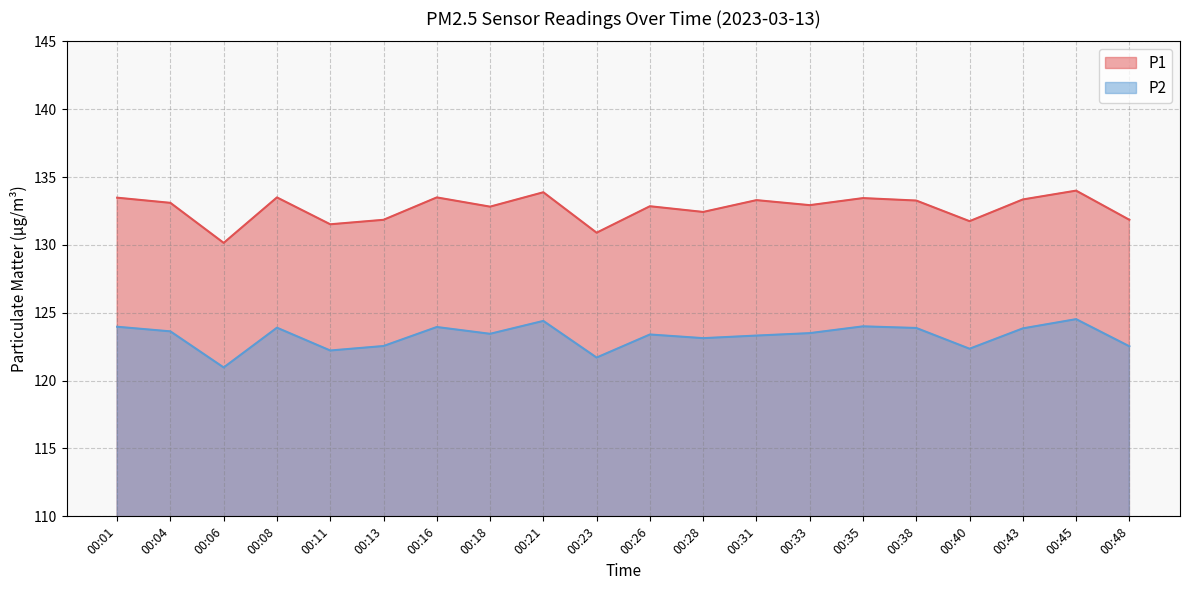

Does the chart have visible grid lines?

Yes